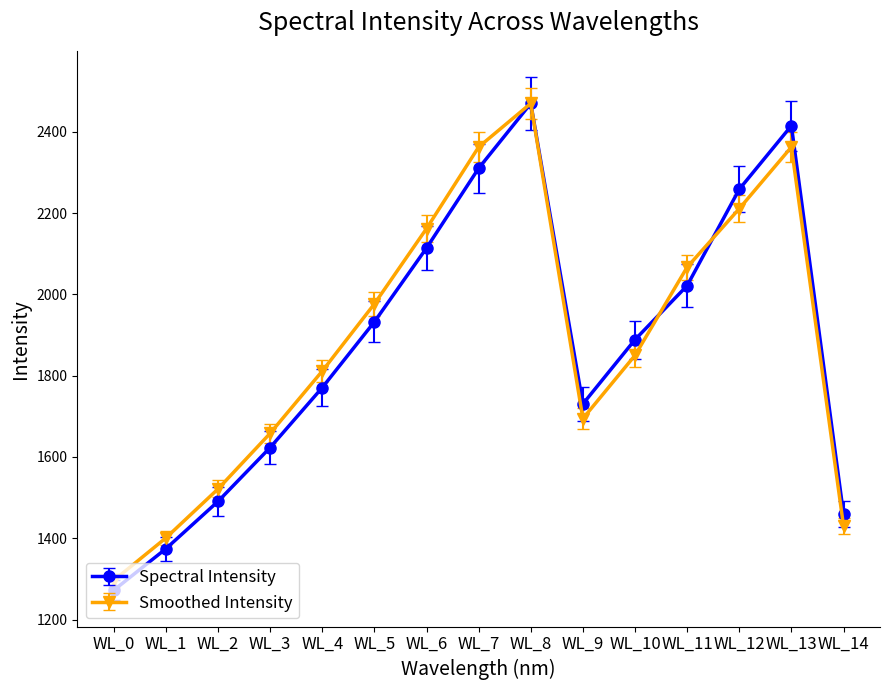

Where is Smoothed Intensity nearest to the value 1883?

WL_10